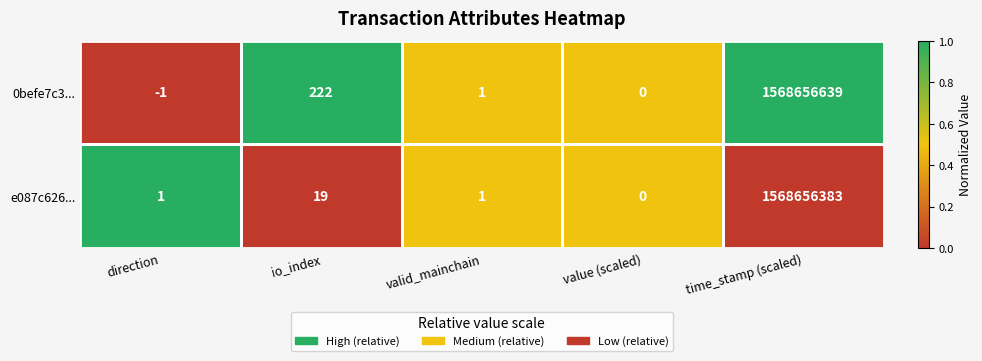

What is the sum of all e087c626... values?

1568656404